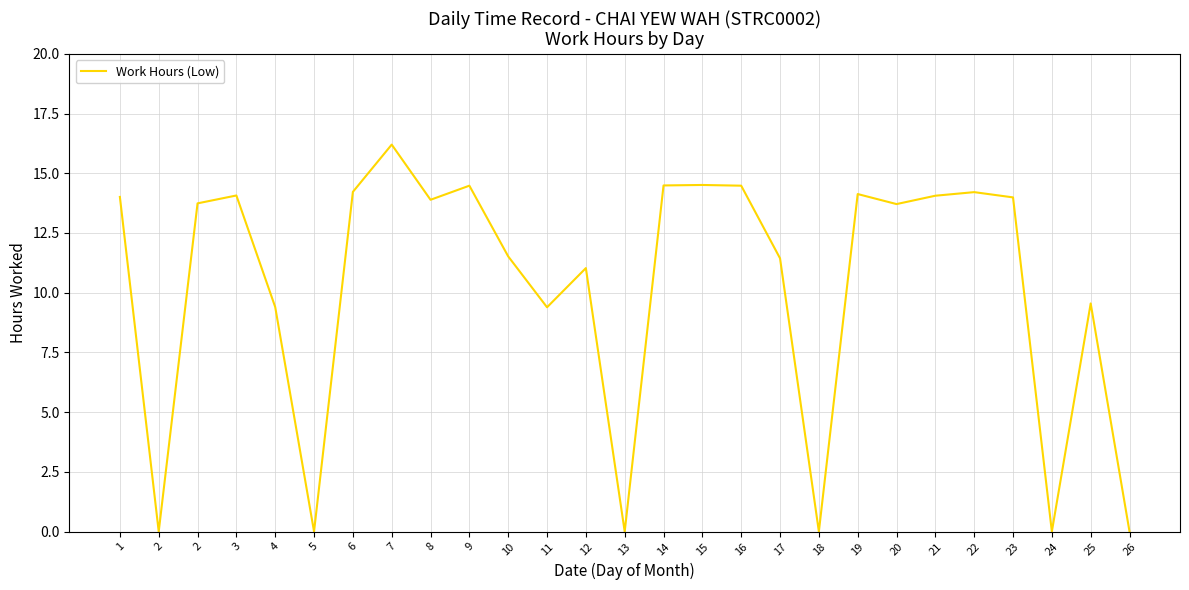

Reading left to right, transcribe all the data shown in this chart.

1=14.0	2=0.0	2=13.7	3=14.1	4=9.4	5=0.0	6=14.2	7=16.2	8=13.9	9=14.5	10=11.5	11=9.4	12=11.0	13=0.0	14=14.5	15=14.5	16=14.5	17=11.4	18=0.0	19=14.1	20=13.7	21=14.1	22=14.2	23=14.0	24=0.0	25=9.6	26=0.0